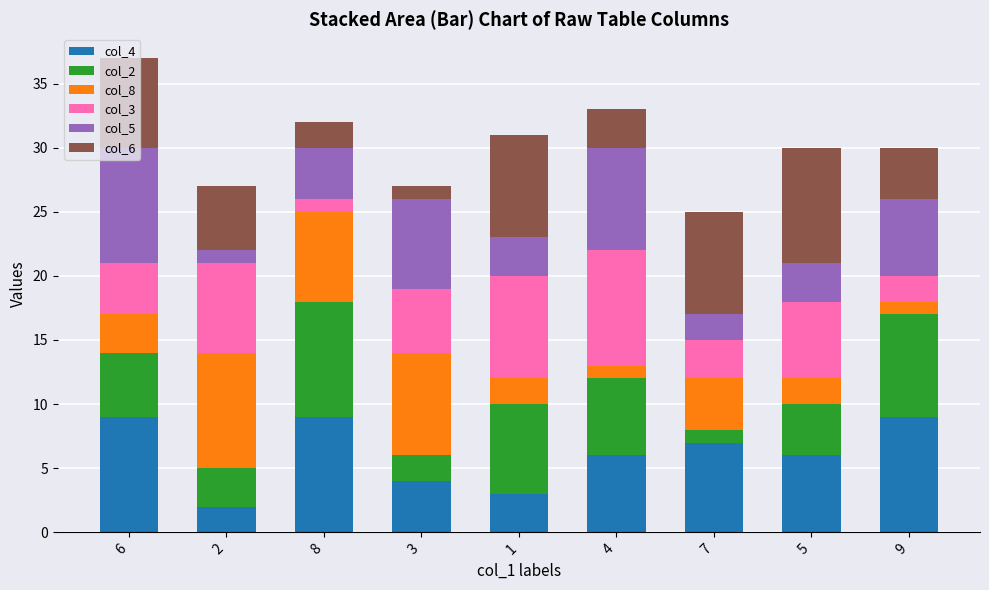

The value of col_4 at 2 is 2. True or false?

True